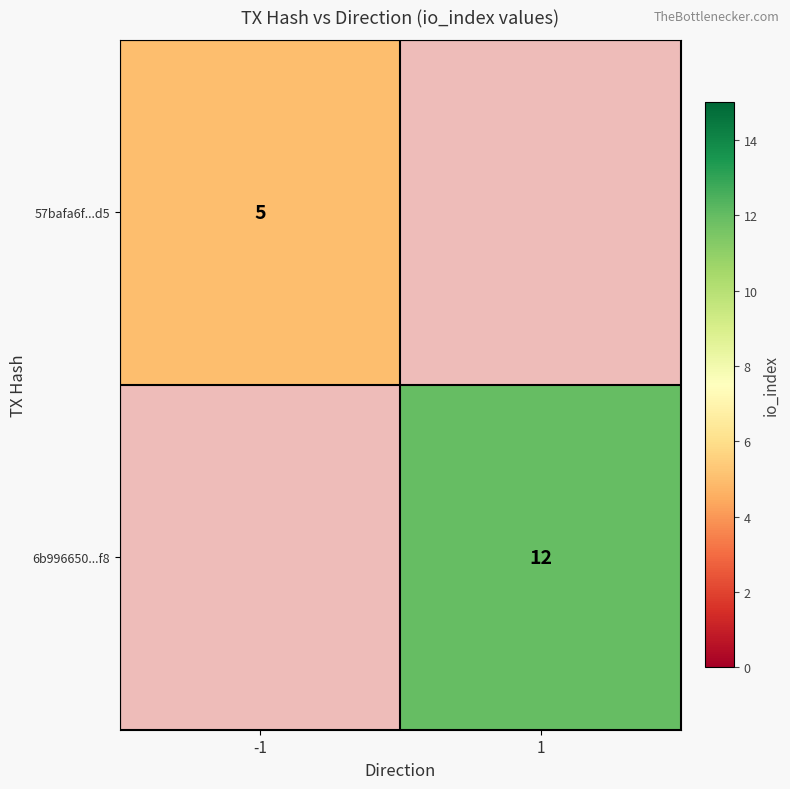

Is it true that 57bafa6f...d5 equals 8 at -1?

False